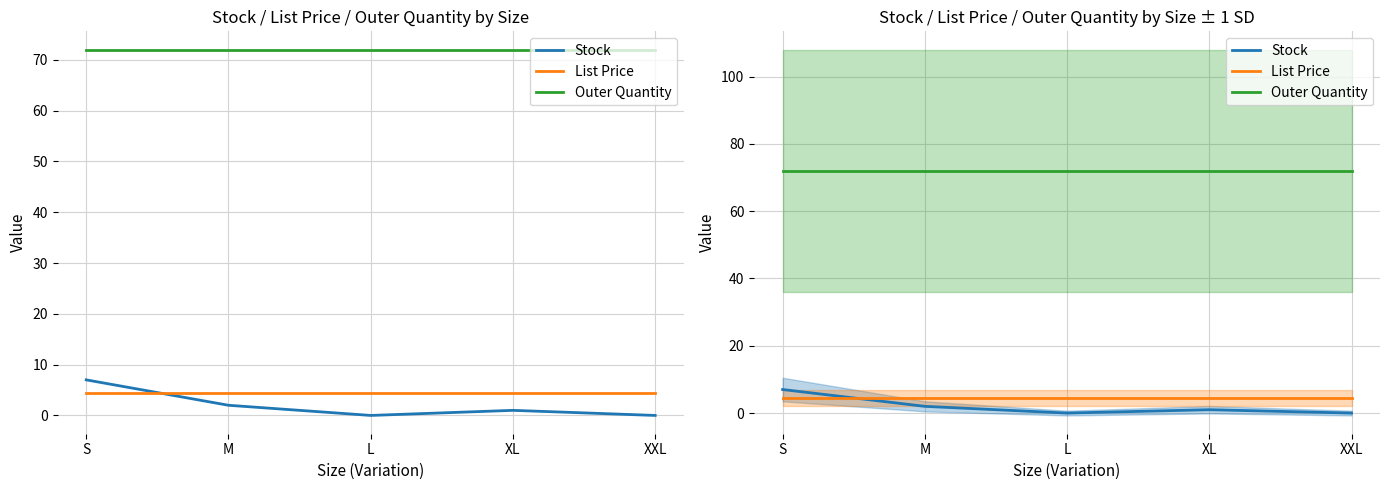

Which series has the largest range (max minus min)?

Stock